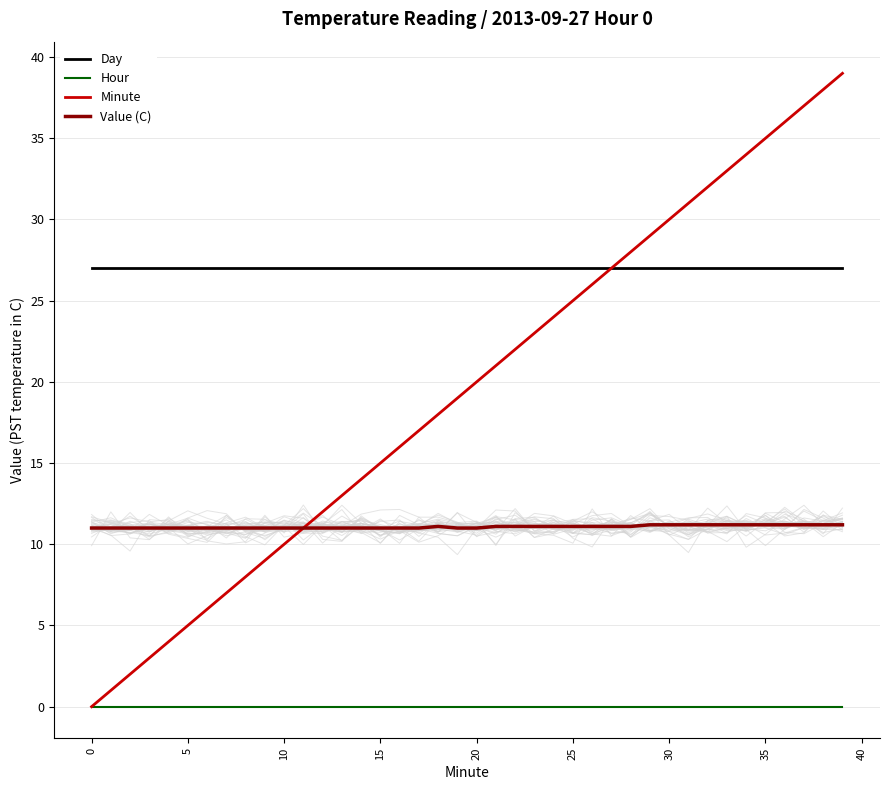

Is it true that Value (C) equals 11.0 at 13?

True